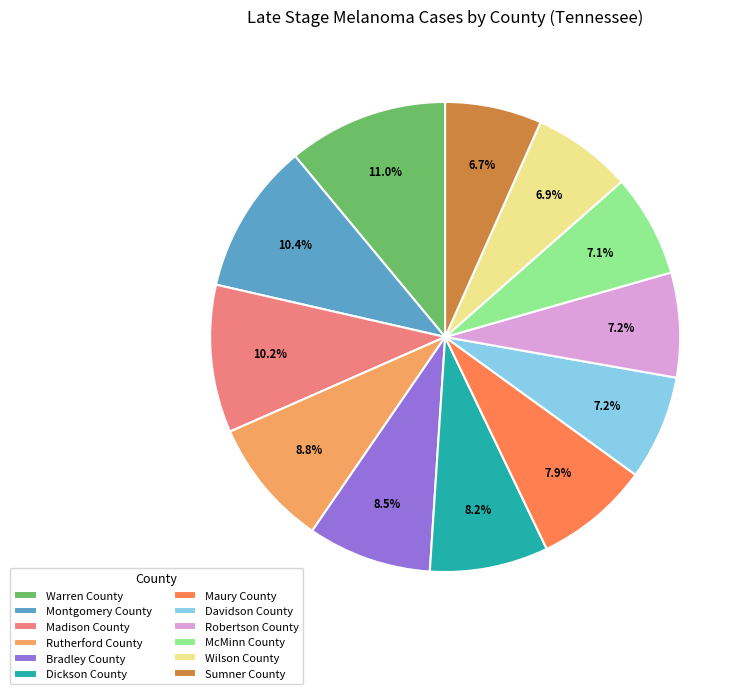

Does Bradley County account for over 50% of the chart?

No